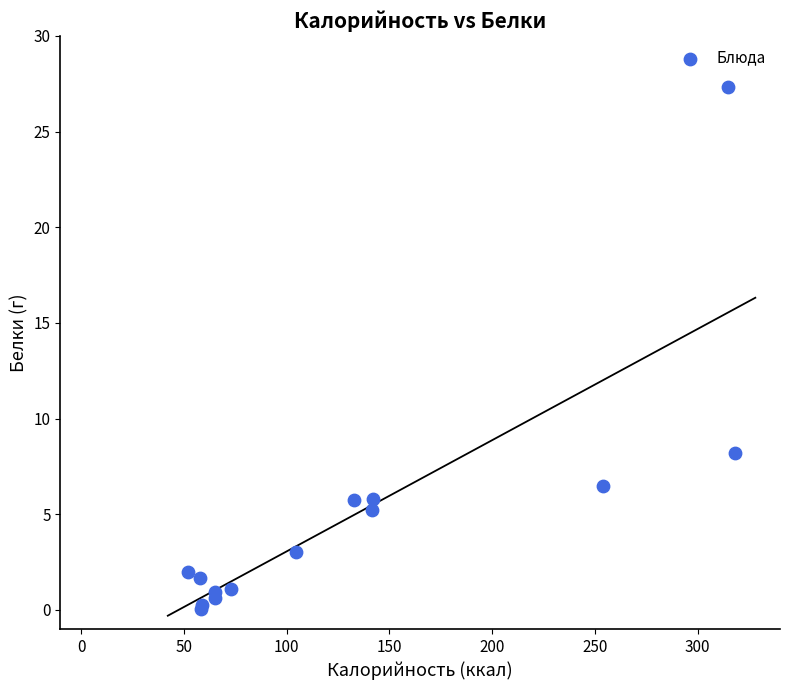

What Y value in the scatter plot is closest to 13?

8.2